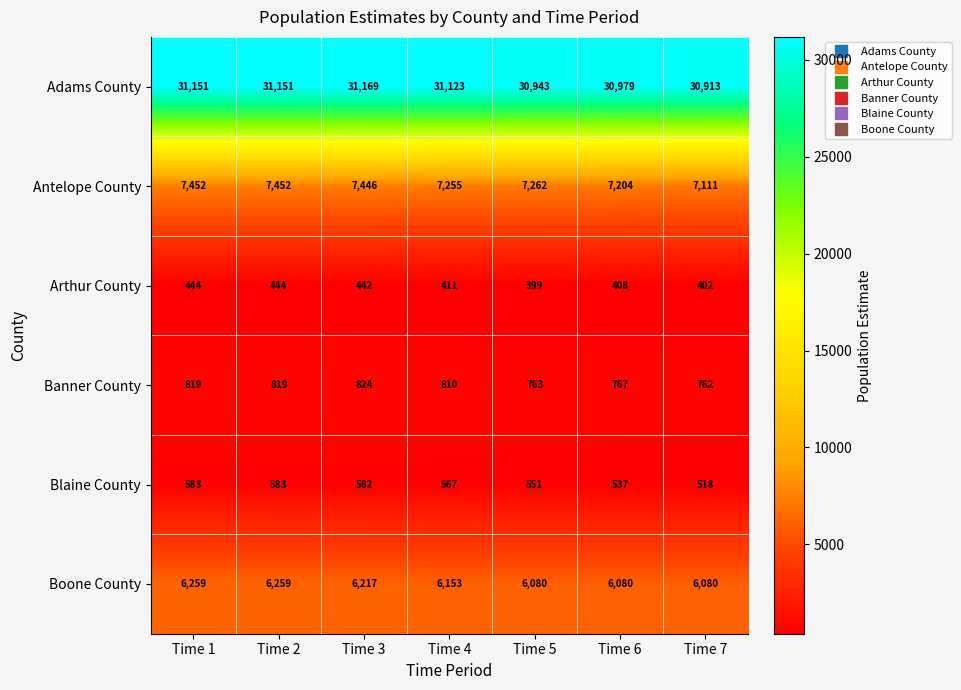

How many series are shown in this chart?

6